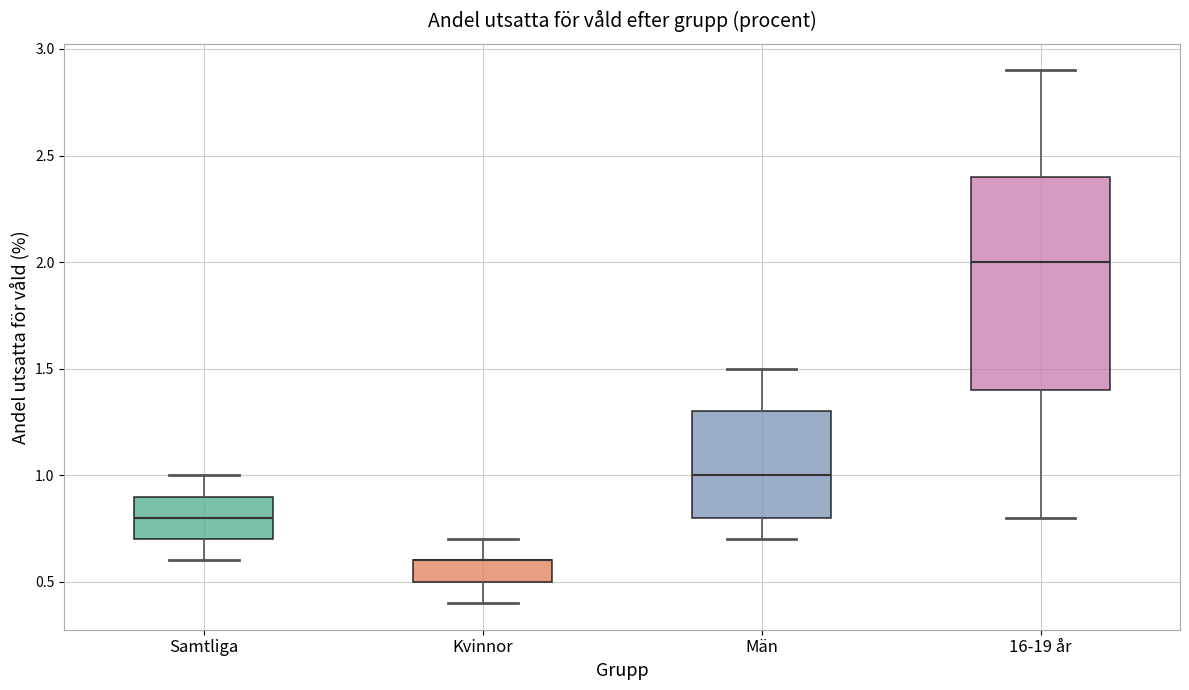

Where does the lower whisker of the box for 16-19 år end on the y-axis? The values are not printed on the chart, so give them approximately, as read against the axis.

0.8